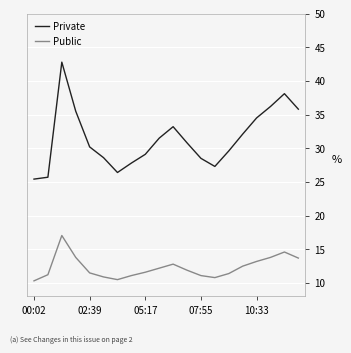

True or false: Private and Public intersect in this chart.

False